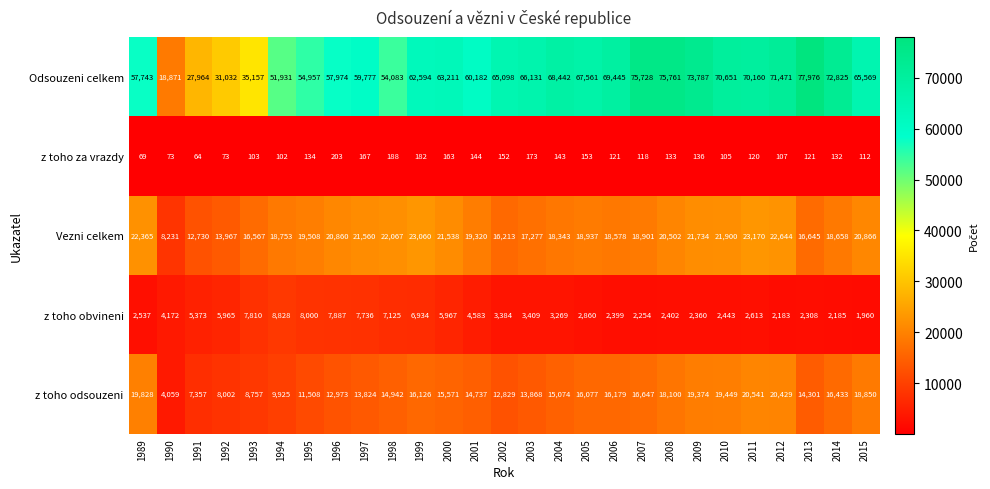

How many categories are shown in the chart?

27